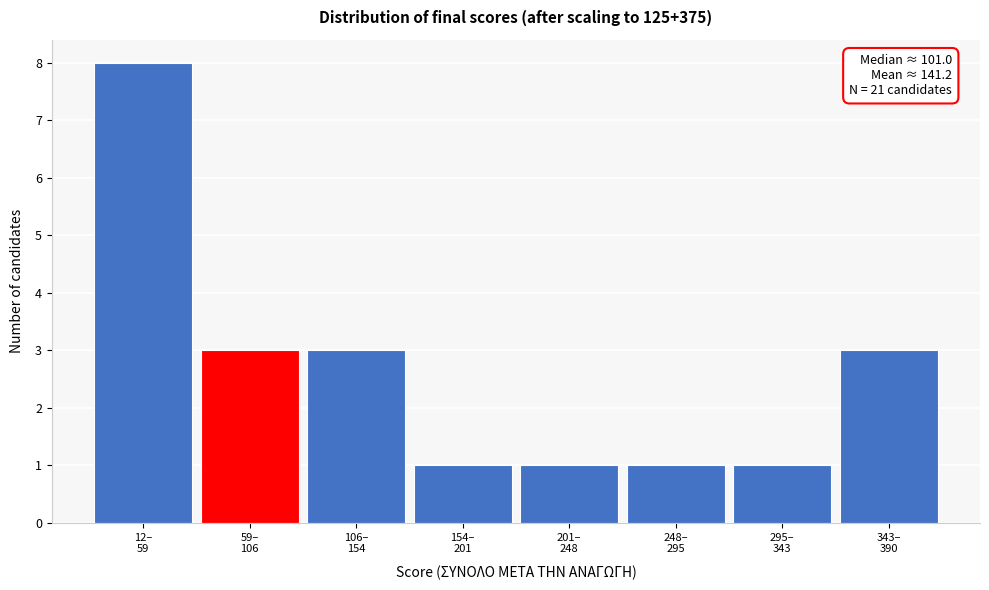

Reading left to right, what are all the values shown in this chart?

8	3	3	1	1	1	1	3